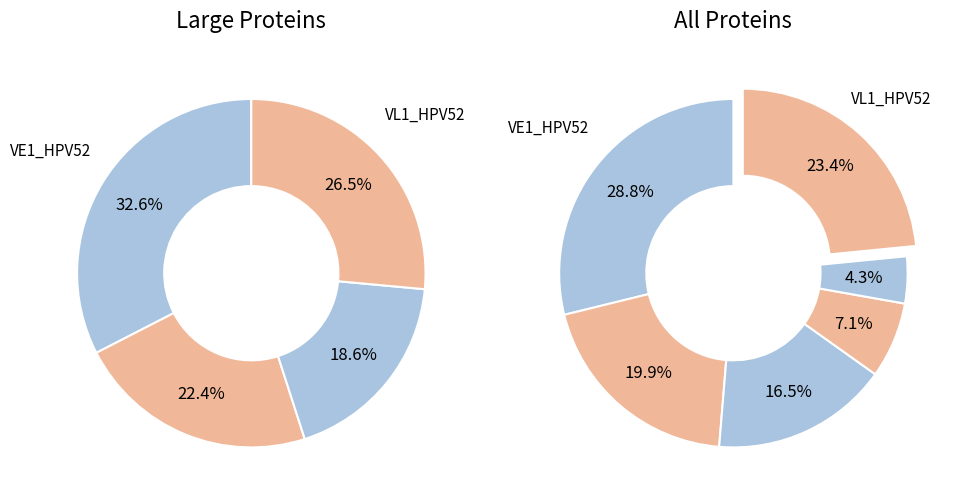

What percentage is the VE6_HPV52 slice, to the nearest percent?

7%